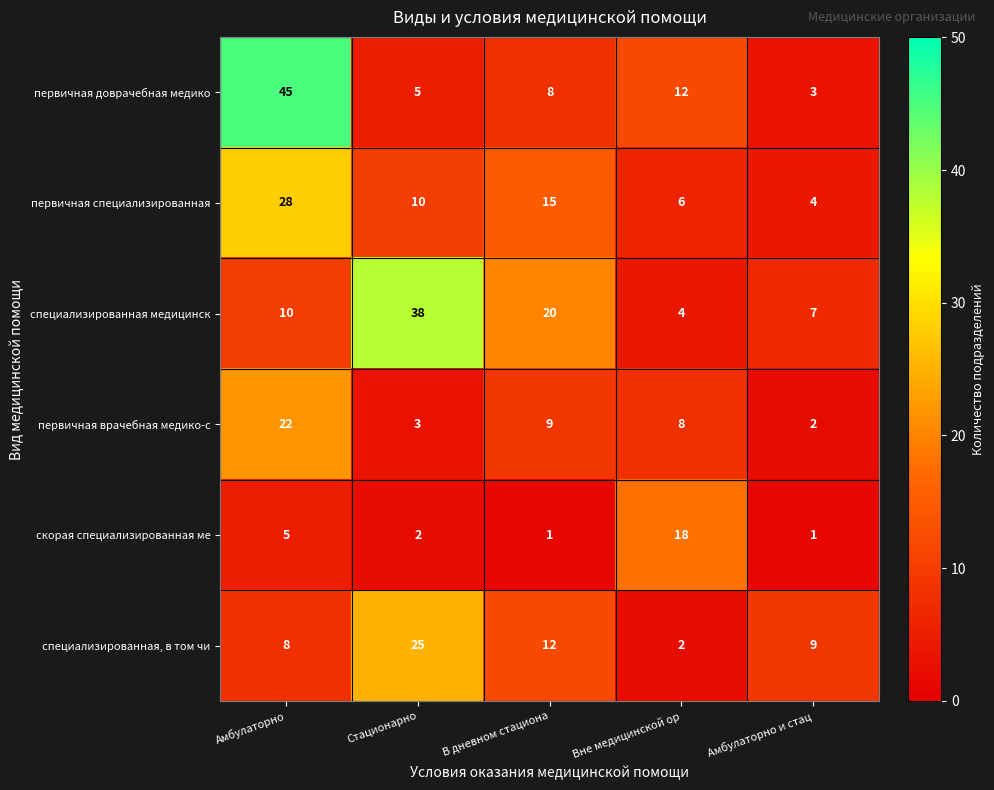

The value of первичная специализированная at Амбулаторно is 48. True or false?

False